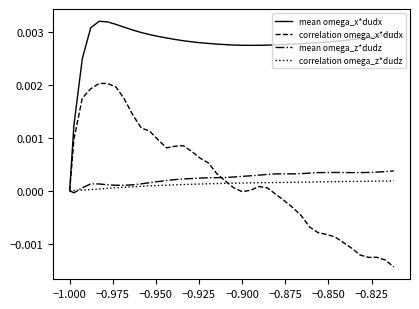

Which series has the largest total across all categories?

mean omega_x*dudx